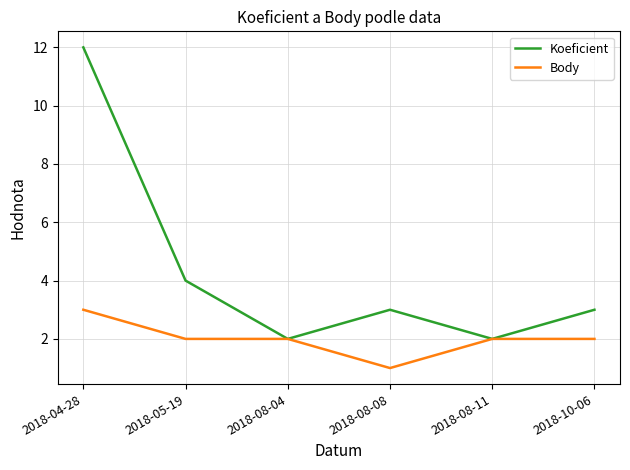

Reading left to right, what are all the values shown in this chart?

Koeficient: 2018-04-28=12	2018-05-19=4	2018-08-04=2	2018-08-08=3	2018-08-11=2	2018-10-06=3
Body: 2018-04-28=3	2018-05-19=2	2018-08-04=2	2018-08-08=1	2018-08-11=2	2018-10-06=2